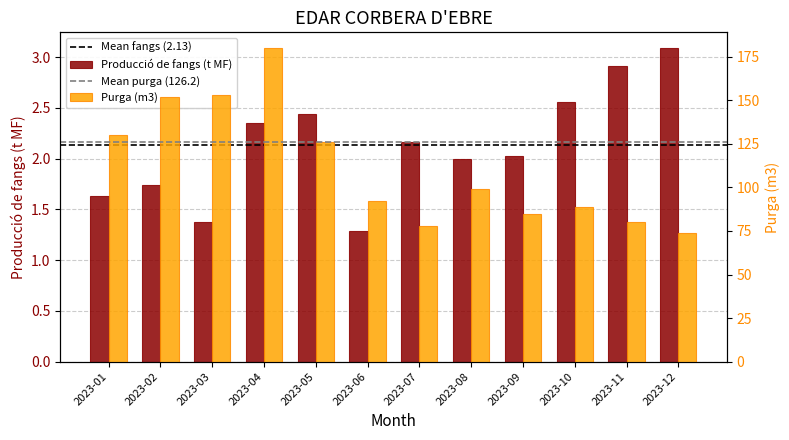

At how many categories does at least one series exceed 7?

12